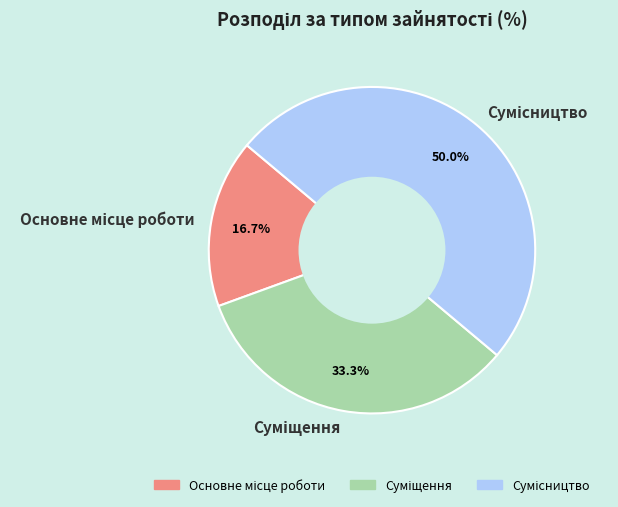

How many slices are in this pie chart?

3